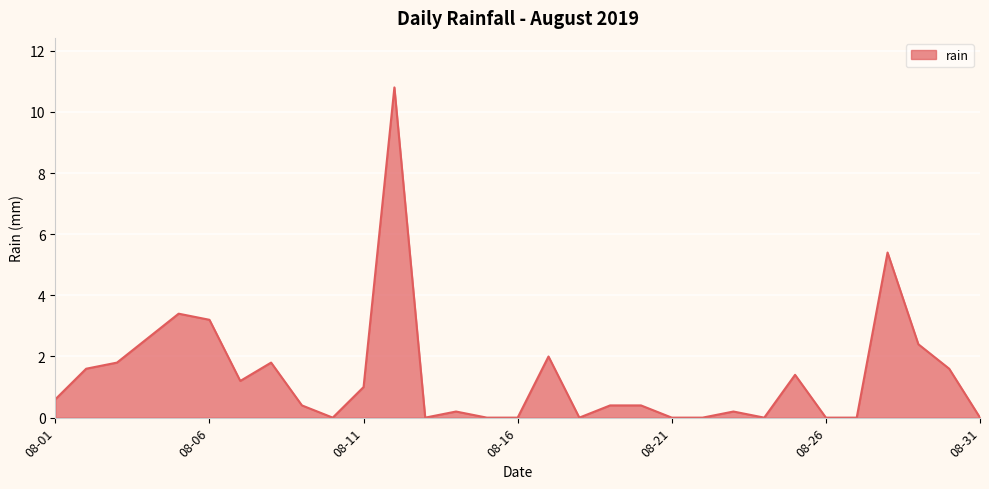

What is the difference between the maximum and minimum values?

10.8